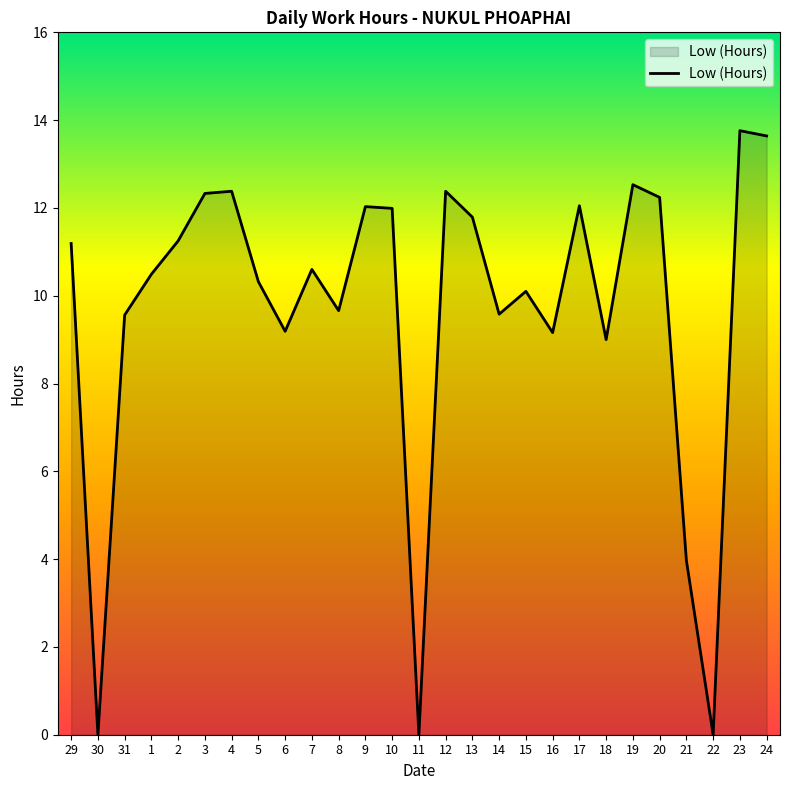

How many lines are shown in the chart?

1